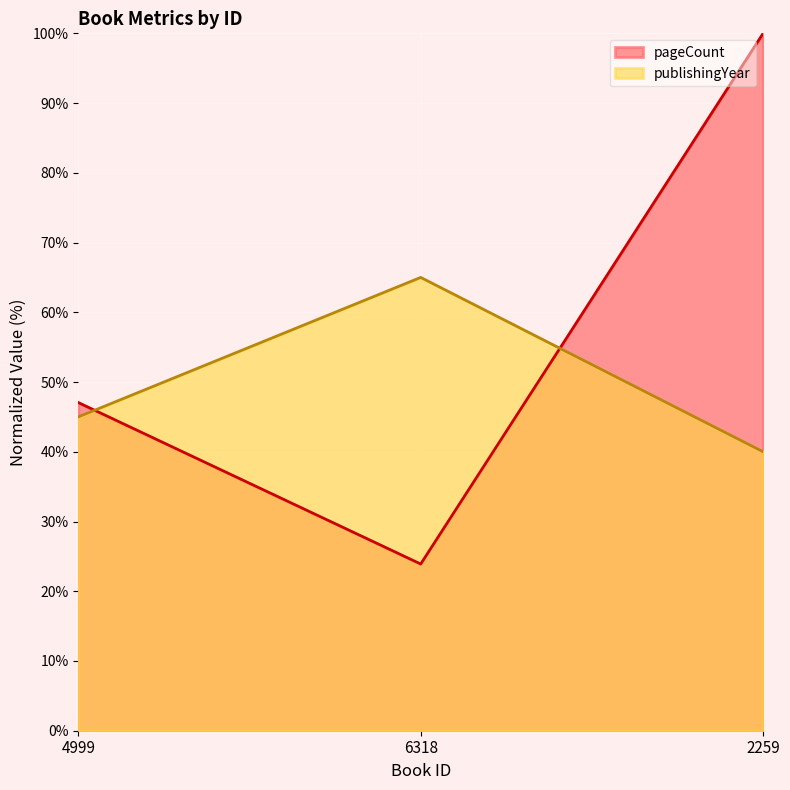

How many data points in pageCount are less than 47?

1